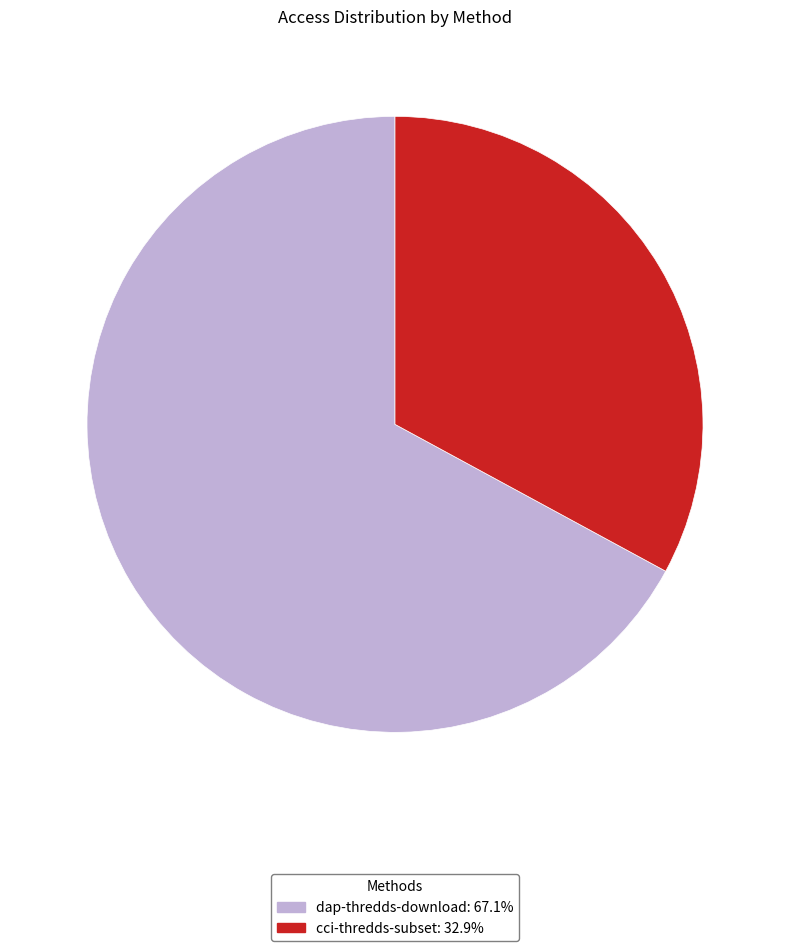

Combined, do dap-thredds-download: 67.1% and cci-thredds-subset: 32.9% account for over 50%?

Yes